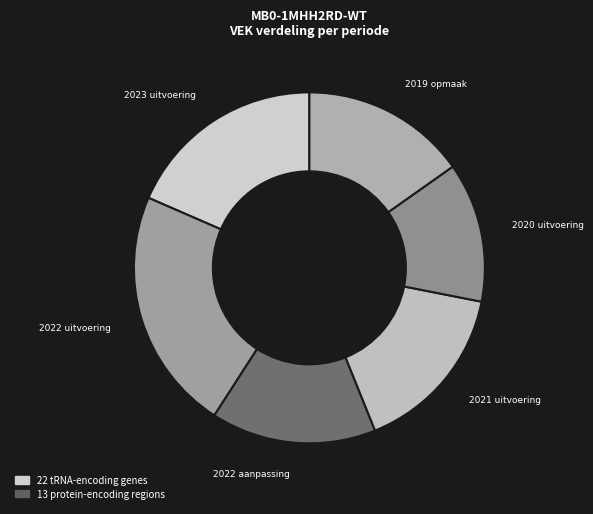

Combined, do 2020 uitvoering and 2023 uitvoering account for over 50%?

No